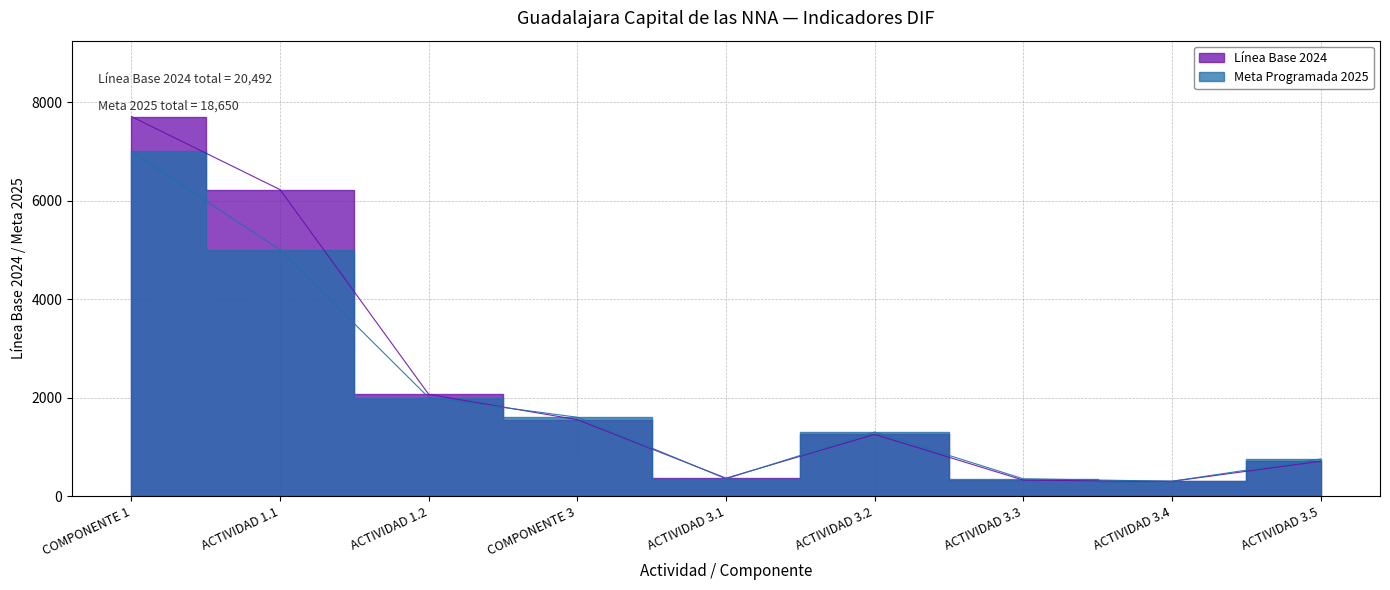

How many lines are shown in the chart?

2